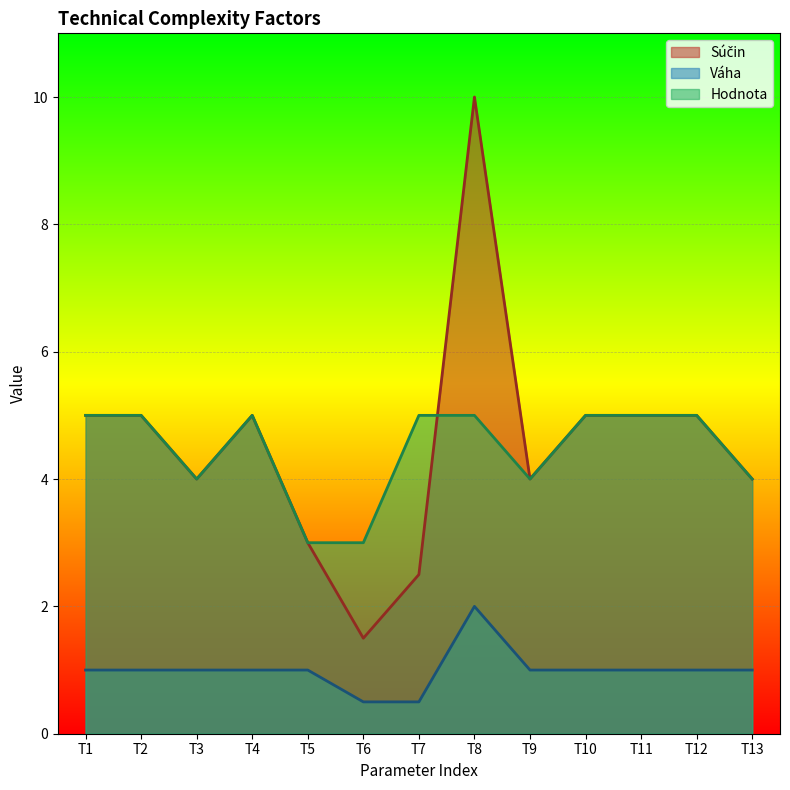

Reading left to right, what are all the values shown in this chart?

Súčin: T1=5.0	T2=5.0	T3=4.0	T4=5.0	T5=3.0	T6=1.5	T7=2.5	T8=10.0	T9=4.0	T10=5.0	T11=5.0	T12=5.0	T13=4.0
Váha: T1=1.0	T2=1.0	T3=1.0	T4=1.0	T5=1.0	T6=0.5	T7=0.5	T8=2.0	T9=1.0	T10=1.0	T11=1.0	T12=1.0	T13=1.0
Hodnota: T1=5.0	T2=5.0	T3=4.0	T4=5.0	T5=3.0	T6=3.0	T7=5.0	T8=5.0	T9=4.0	T10=5.0	T11=5.0	T12=5.0	T13=4.0